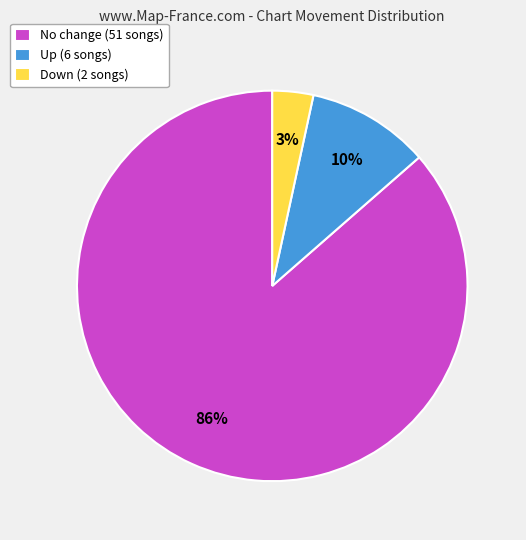

Which category has the biggest portion of the pie?

No change (51 songs)